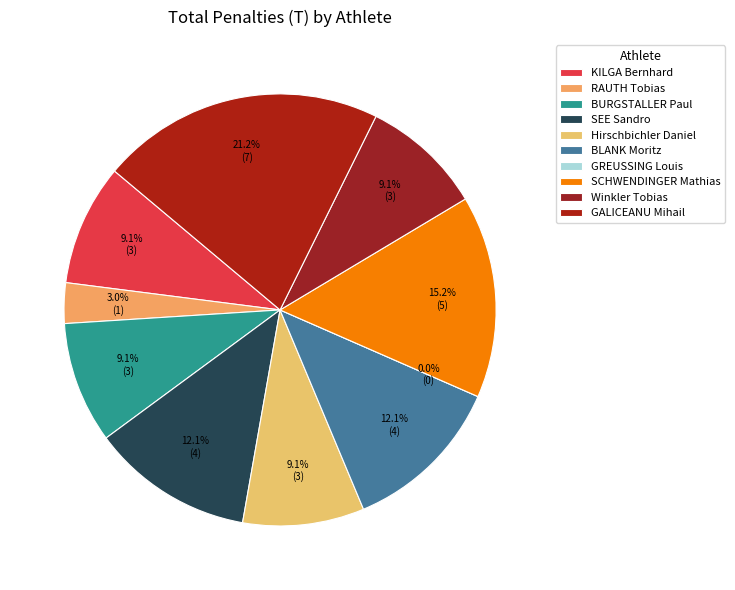

Does any single category account for the majority?

No